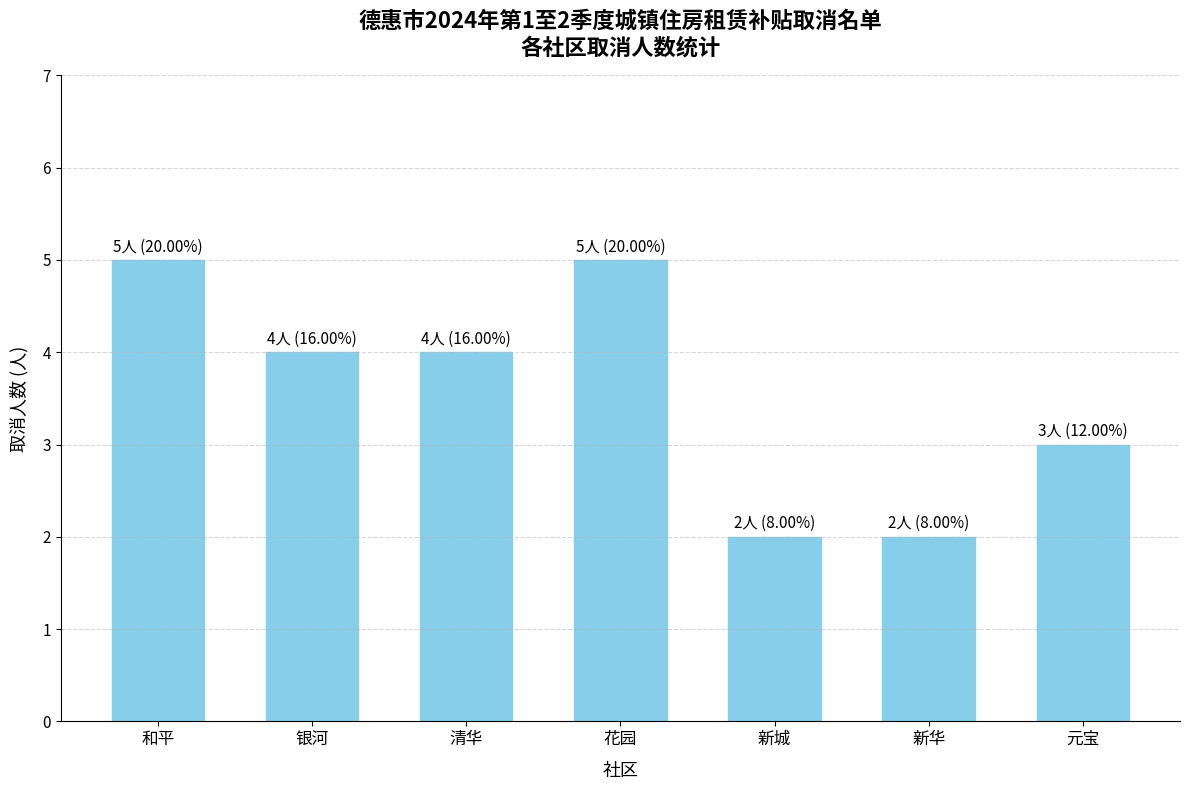

What value does the data have at 和平?

5